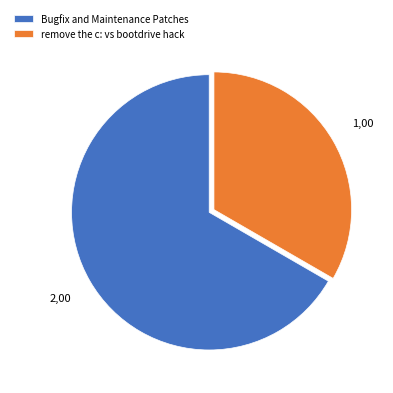

Combined, do remove the c: vs bootdrive hack and Bugfix and Maintenance Patches account for over 50%?

Yes